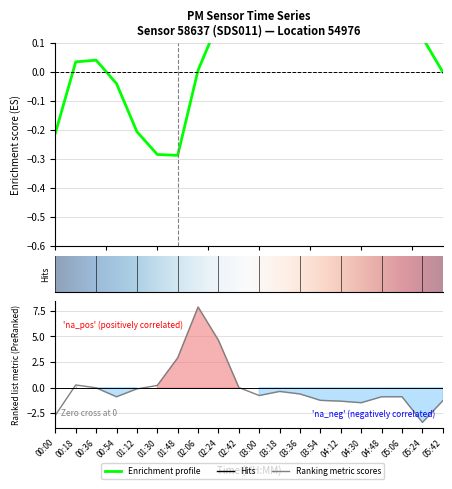

The chart shows a value of 2.3 at 02:06. True or false?

False